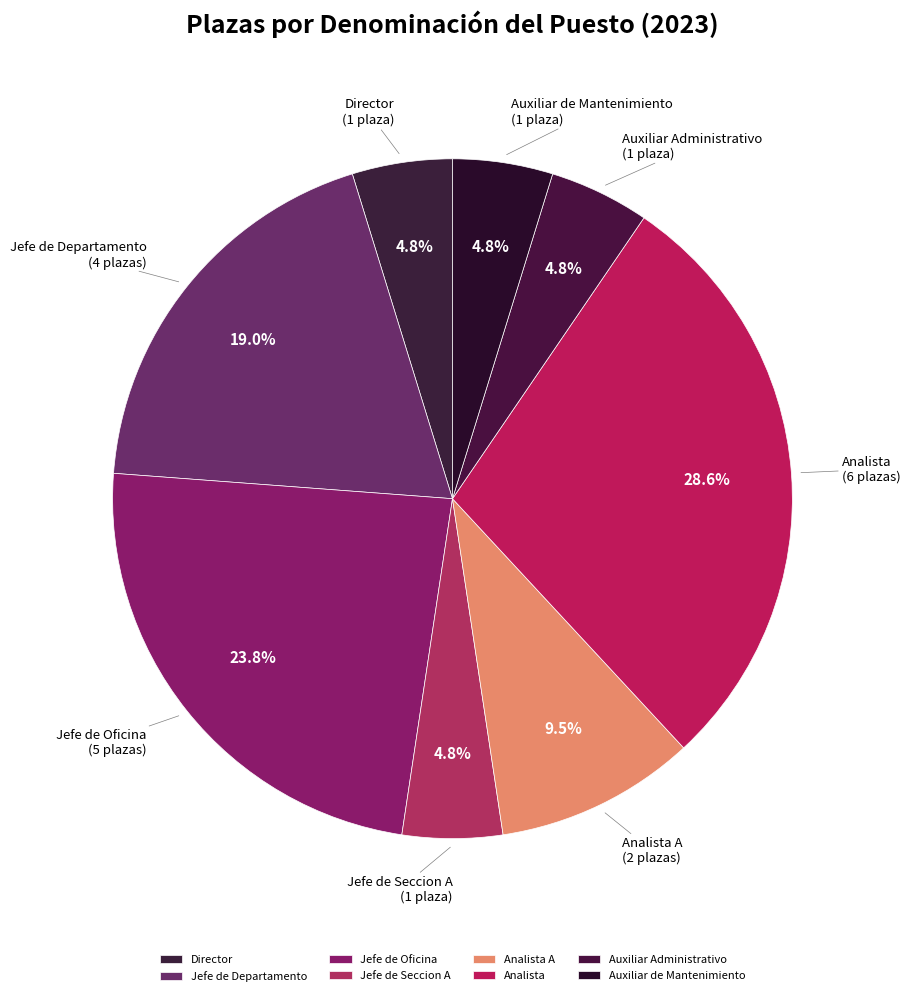

Does any single category account for the majority?

No